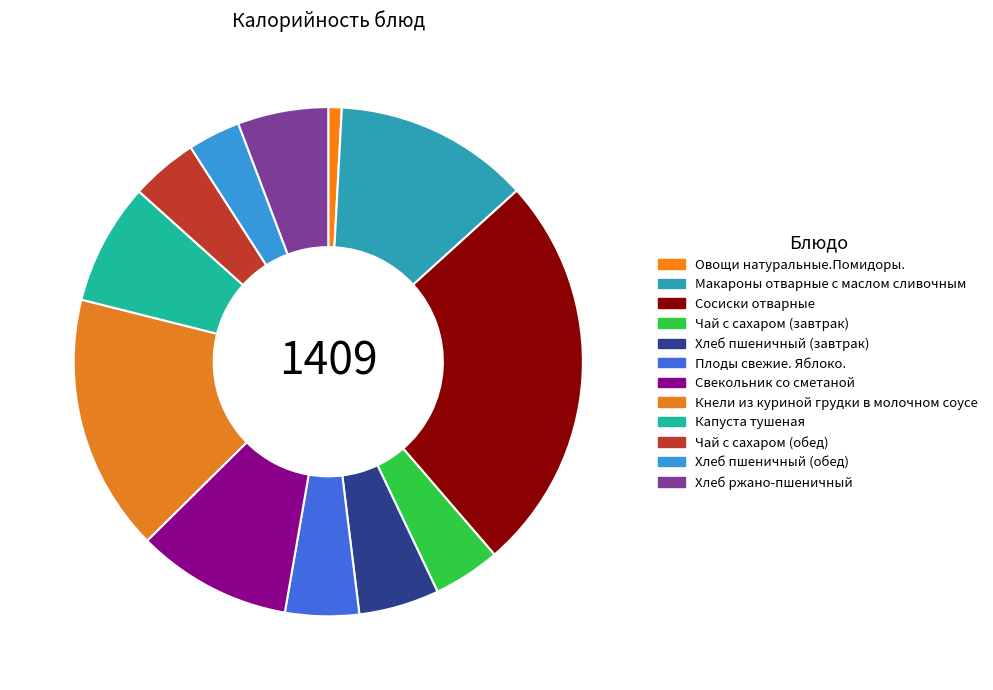

Count the number of slices in the pie.

12